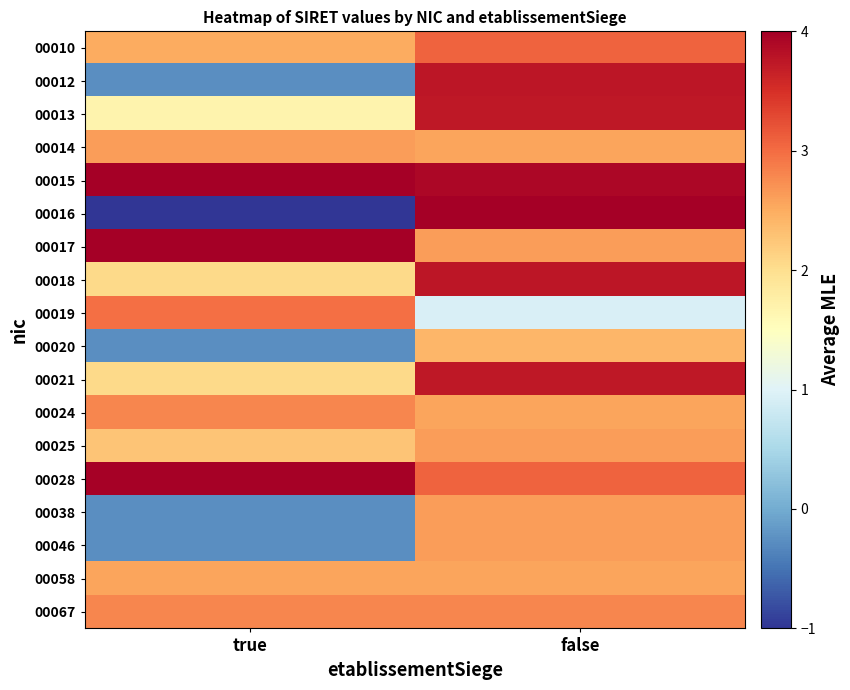

Reading left to right, transcribe all the data shown in this chart.

00010: true=2.5	false=3.1
00012: true=-0.3	false=3.8
00013: true=1.7	false=3.7
00014: true=2.6	false=2.6
00015: true=4.0	false=3.9
00016: true=-1.0	false=4.0
00017: true=4.0	false=2.6
00018: true=2.1	false=3.8
00019: true=3.0	false=1.0
00020: true=-0.3	false=2.4
00021: true=2.1	false=3.7
00024: true=2.8	false=2.6
00025: true=2.3	false=2.6
00028: true=4.0	false=3.1
00038: true=-0.3	false=2.6
00046: true=-0.3	false=2.6
00058: true=2.6	false=2.6
00067: true=2.8	false=2.8